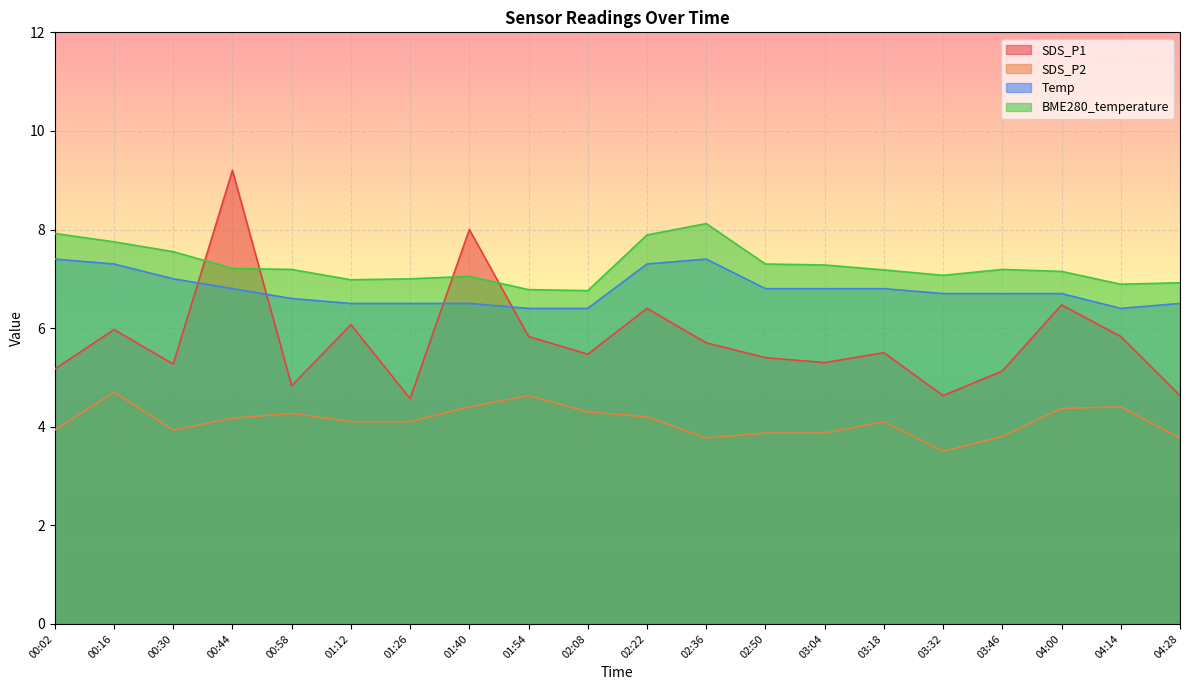

Which series has the largest total across all categories?

BME280_temperature